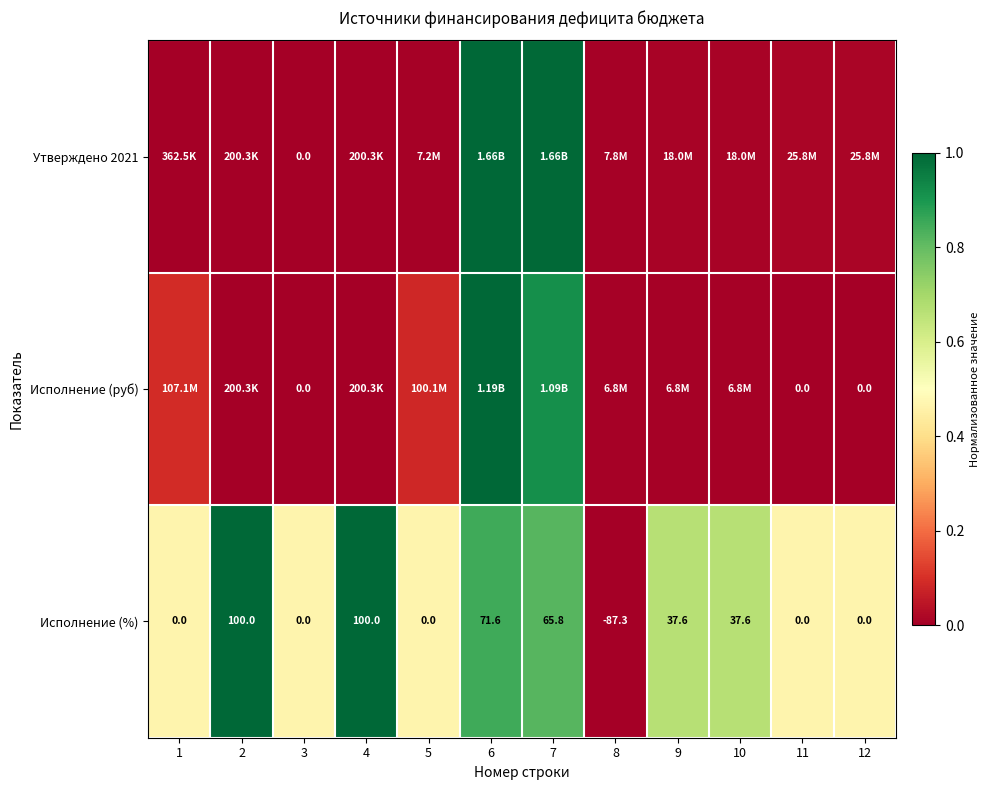

How many data points in Исполнение (%) are above 37?

6